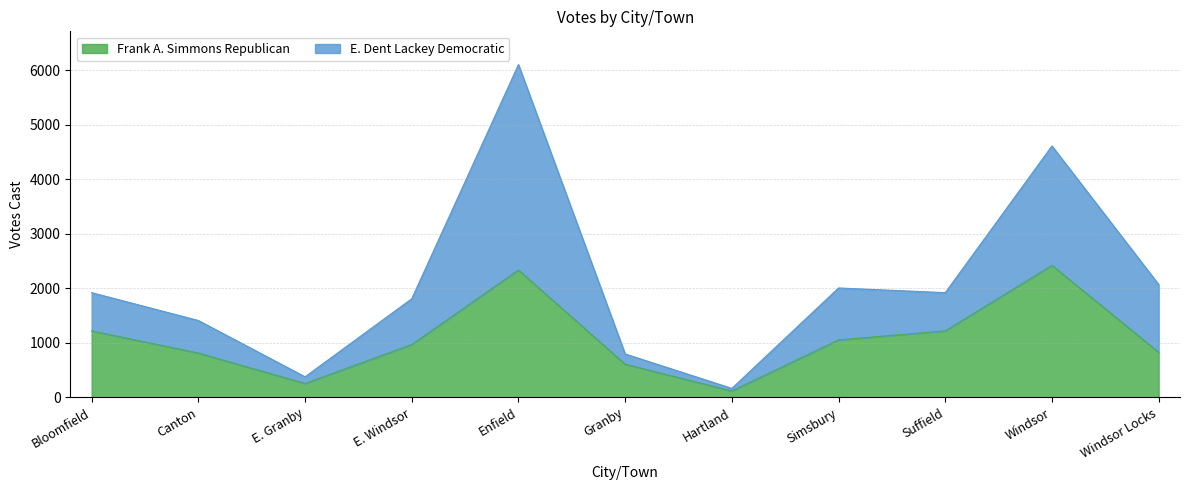

At how many categories does at least one series exceed 5213?

1